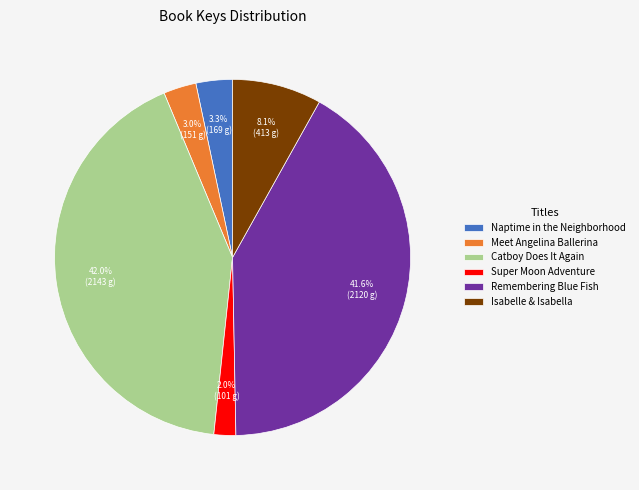

What percentage is the Isabelle & Isabella slice, to the nearest percent?

8%